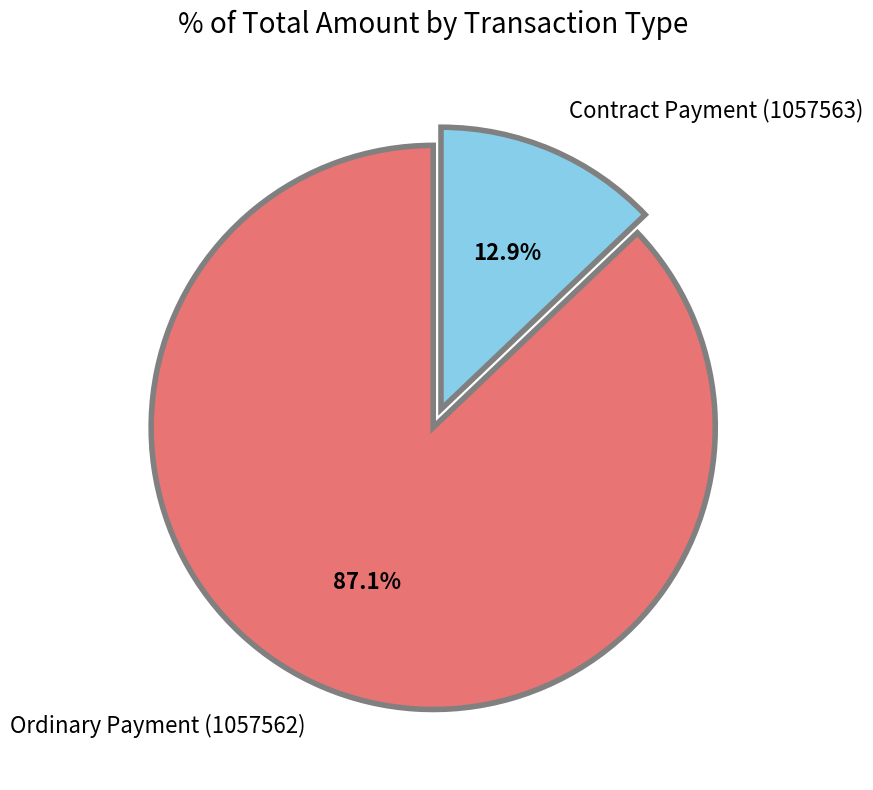

Rank the categories by value from highest to lowest.

Ordinary Payment (1057562), Contract Payment (1057563)